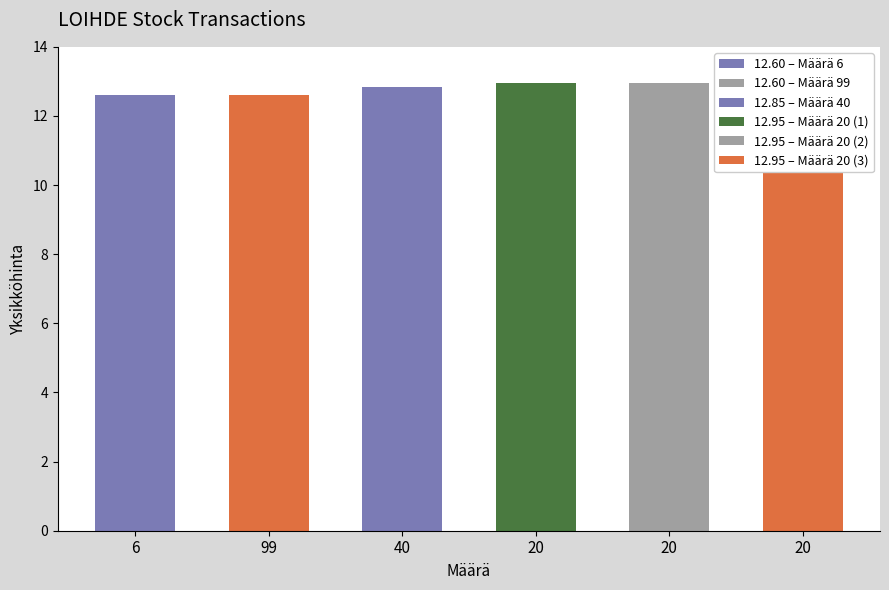

What is the average value?

12.8